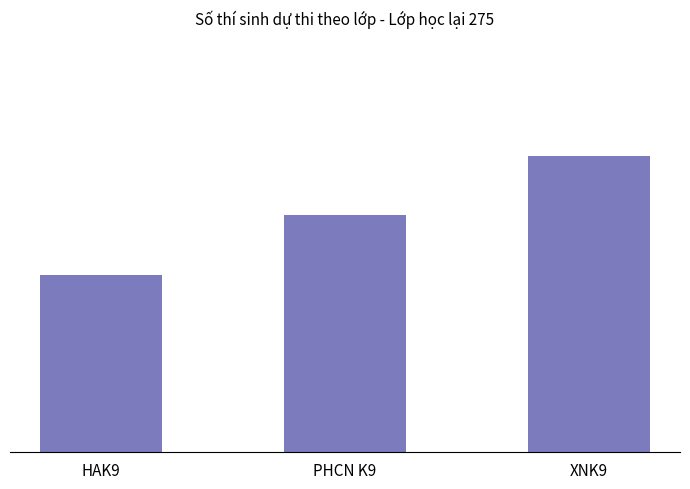

How many bars are there in total?

3